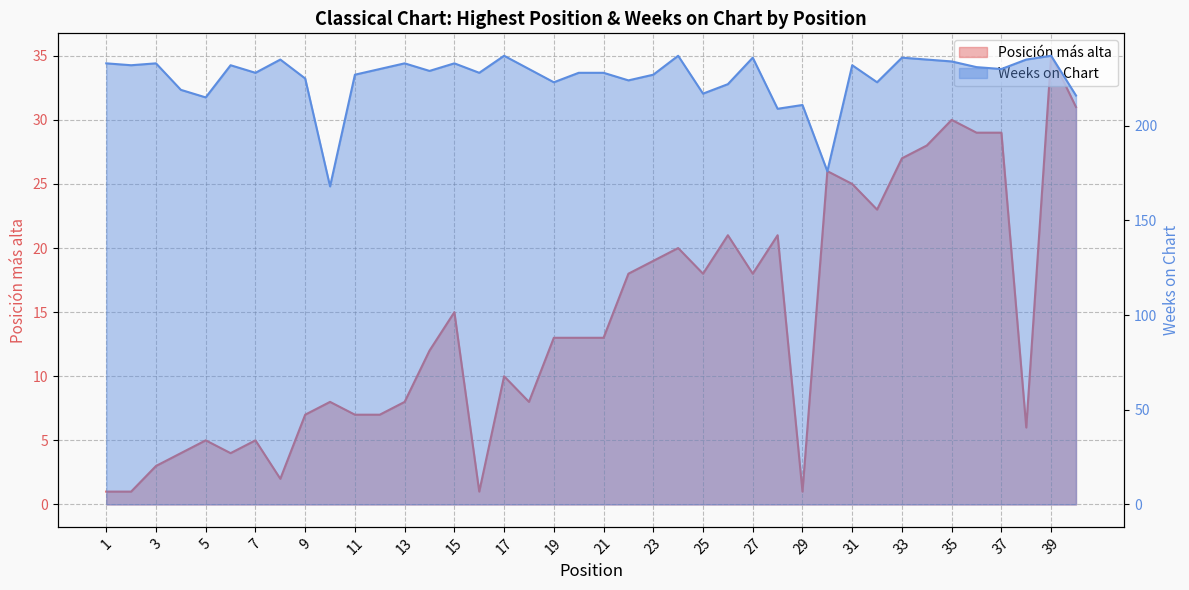

What is the difference between the second highest and second lowest values in the Posición más alta series?

30